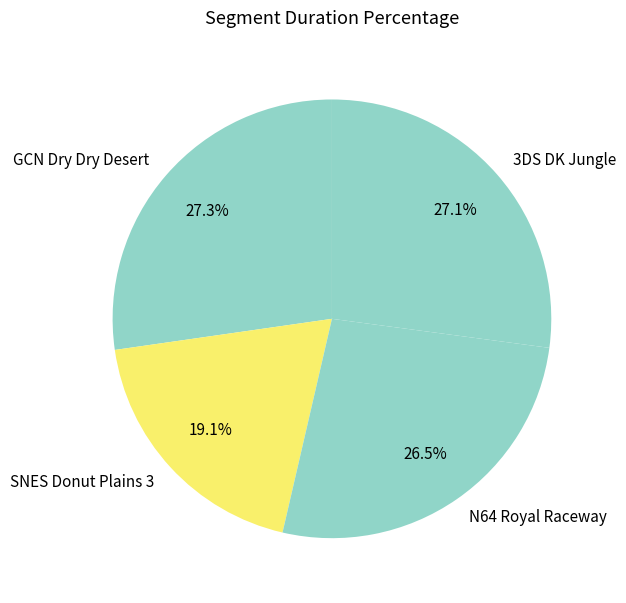

To the nearest percent, what is the difference between the 3DS DK Jungle and N64 Royal Raceway slice percentages?

1%